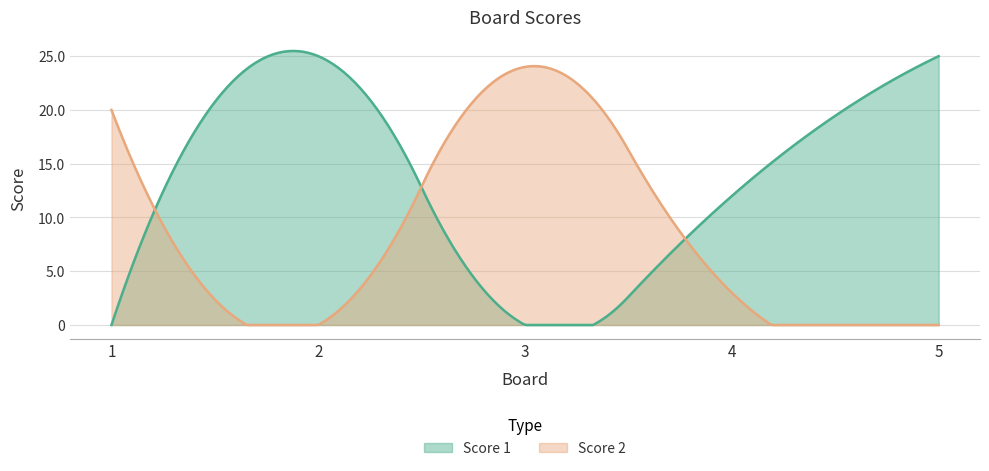

The value of Score 2 at 5 is 0. True or false?

True